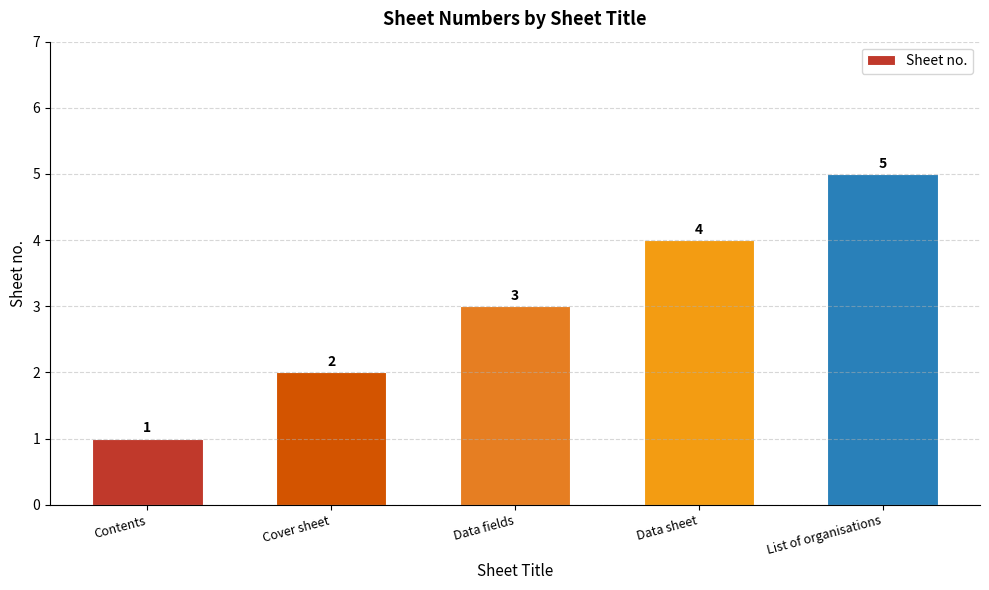

At which label is the value closest to 3?

Data fields